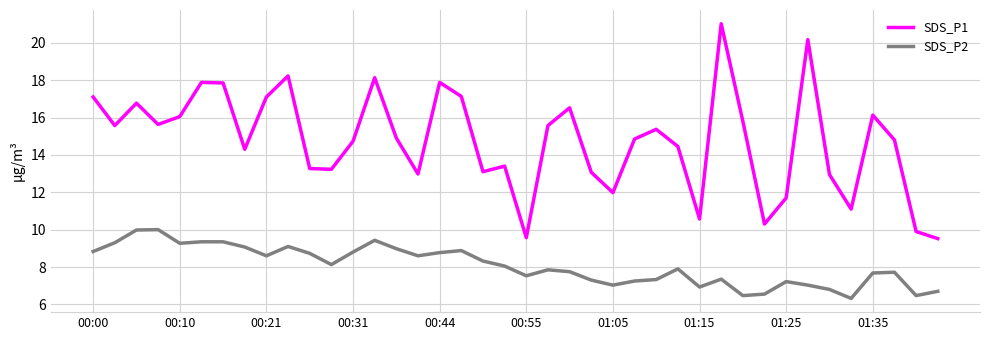

What is the greatest value displayed?

21.0